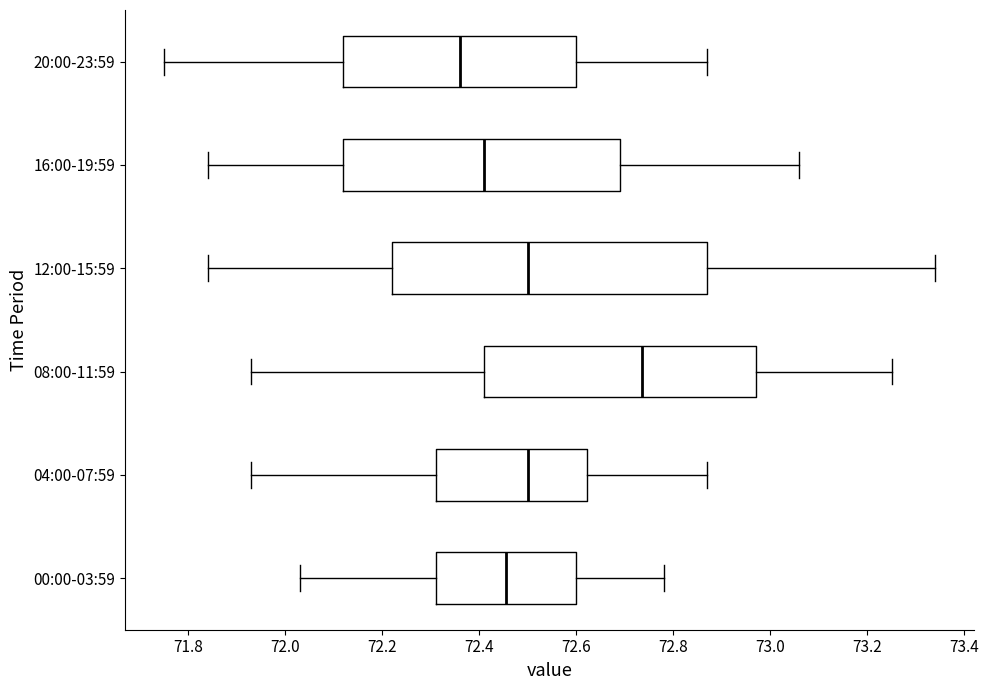

Where does the median line of the box for 20:00-23:59 sit on the x-axis? The values are not printed on the chart, so give them approximately, as read against the axis.

72.36